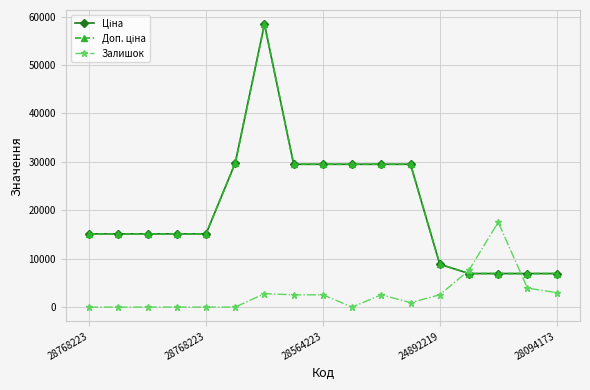

Does the chart have visible grid lines?

Yes